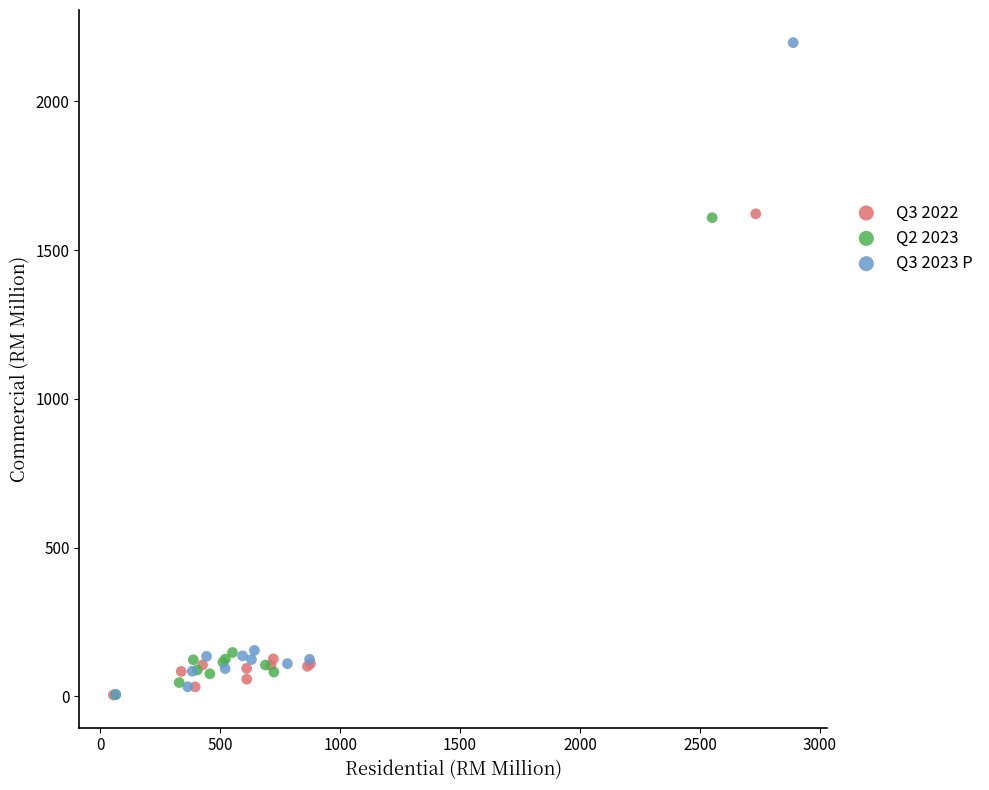

Which series contains the highest Y value?

Q3 2023 P